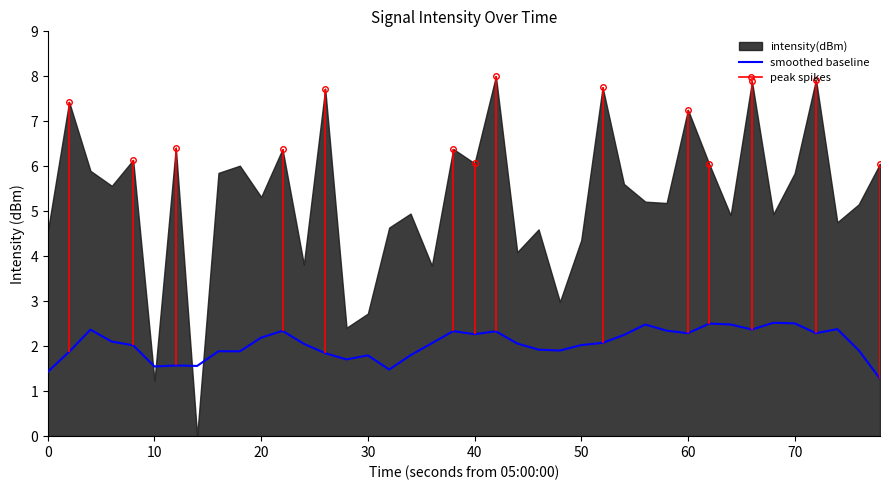

What is the lowest value of the smoothed baseline series?

1.3